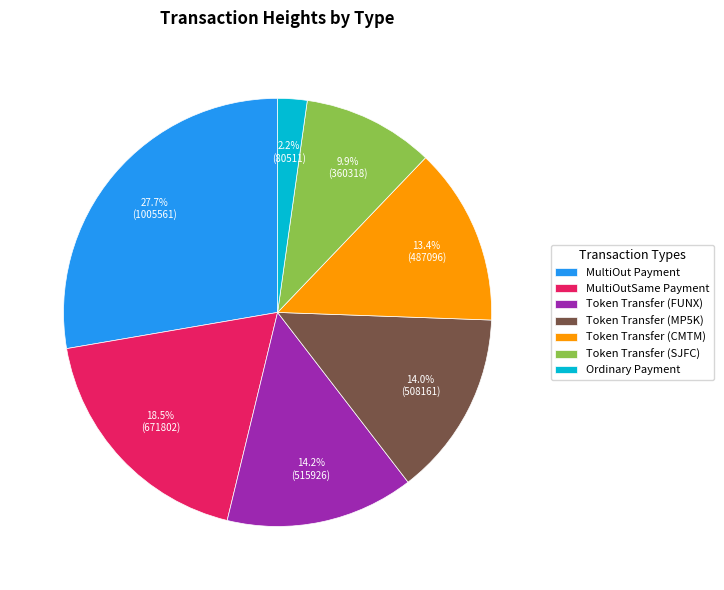

Is MultiOutSame Payment the majority of the pie?

No